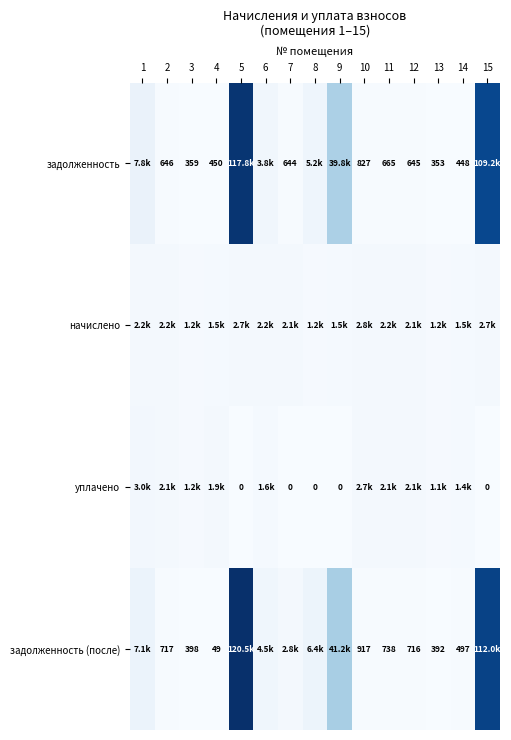

What is the maximum value for уплачено?

3000.0